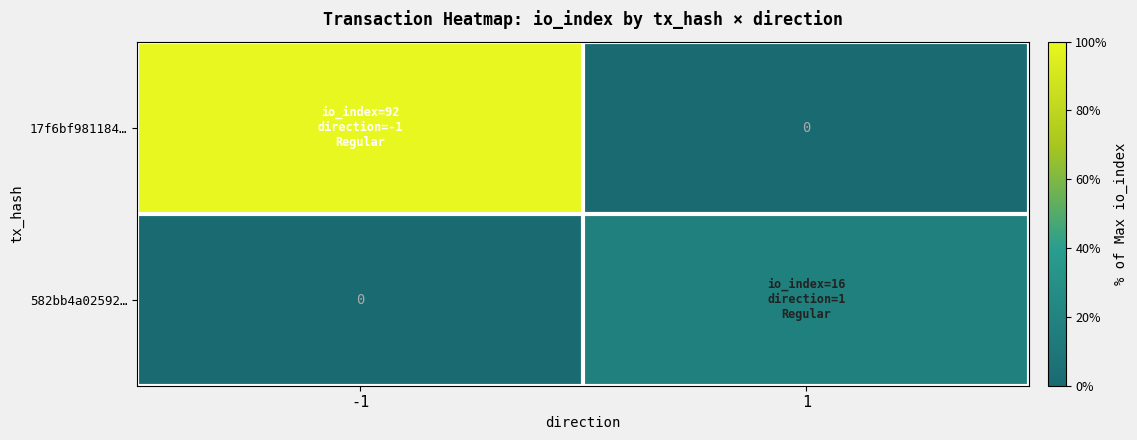

List the series in order of their overall mean, lowest first.

582bb4a02592…, 17f6bf981184…